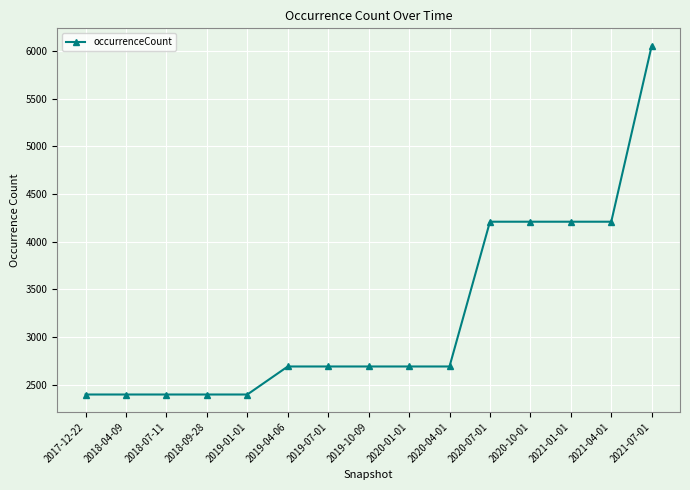

What is the sum of the values at 2019-07-01 and 2019-01-01?

5086